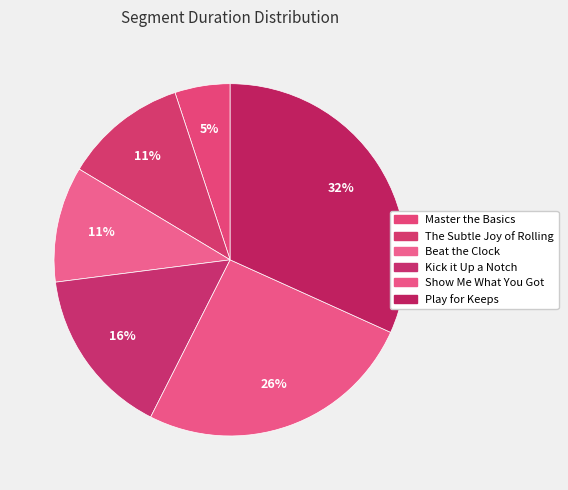

To the nearest percent, what is the average slice percentage?

17%